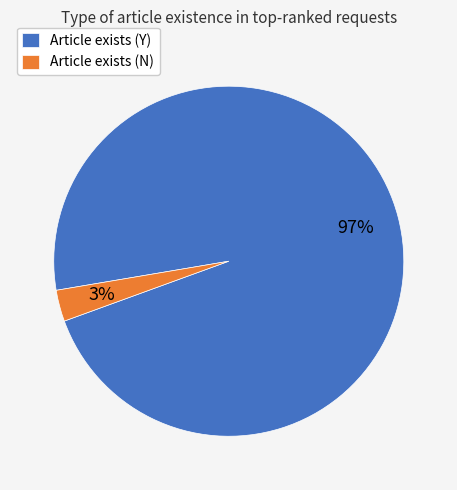

Is the sum of Article exists (Y) and Article exists (N) greater than half?

Yes